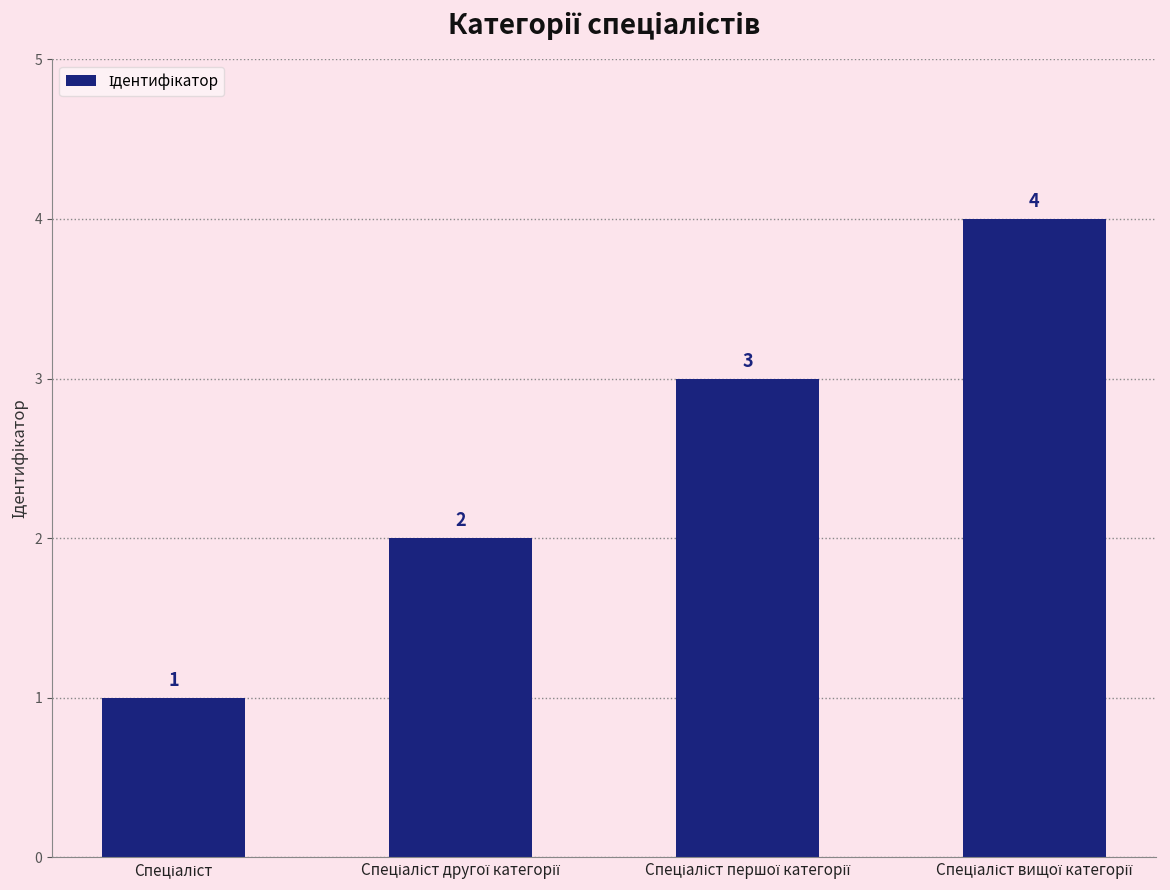

What is the sum of all values?

10